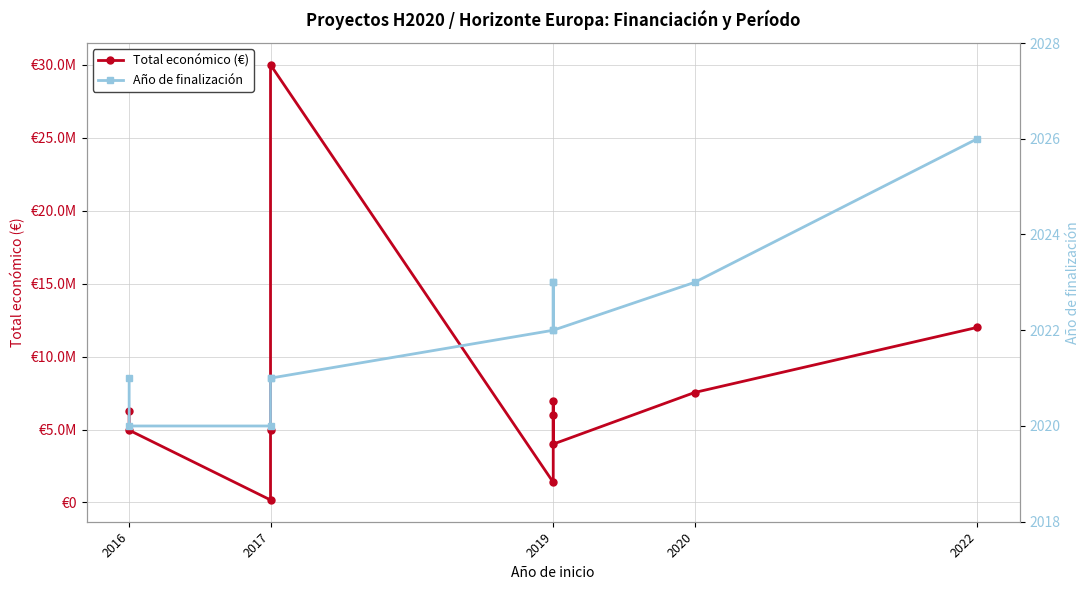

Does the chart have visible grid lines?

Yes